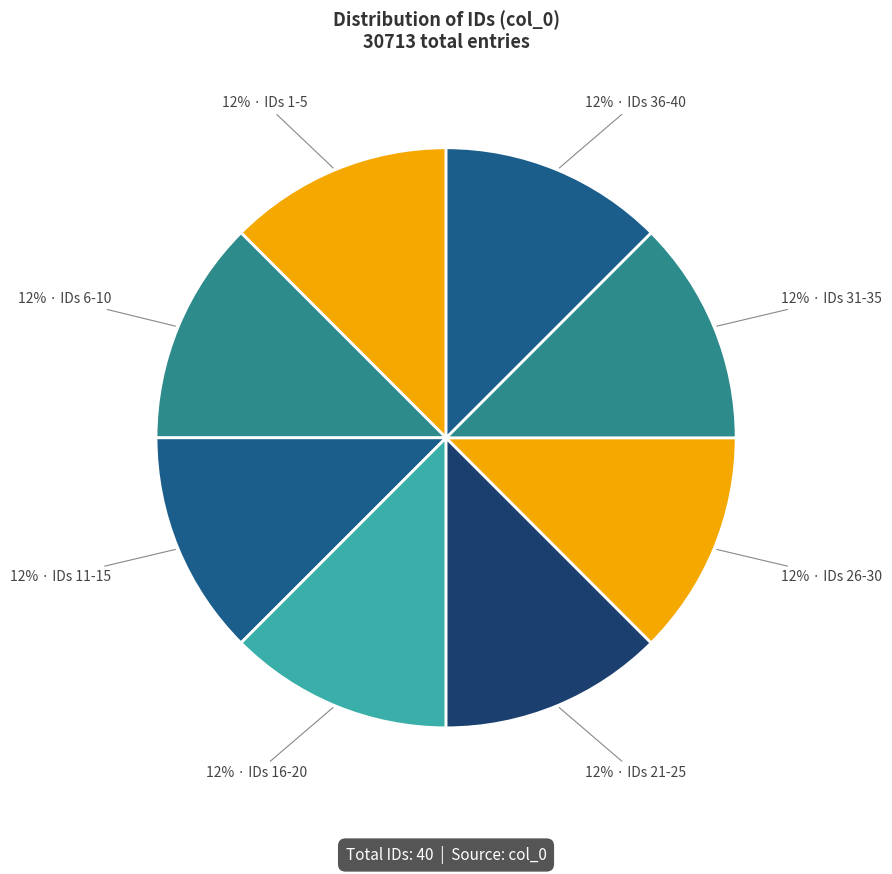

Is there a majority slice in this chart?

No